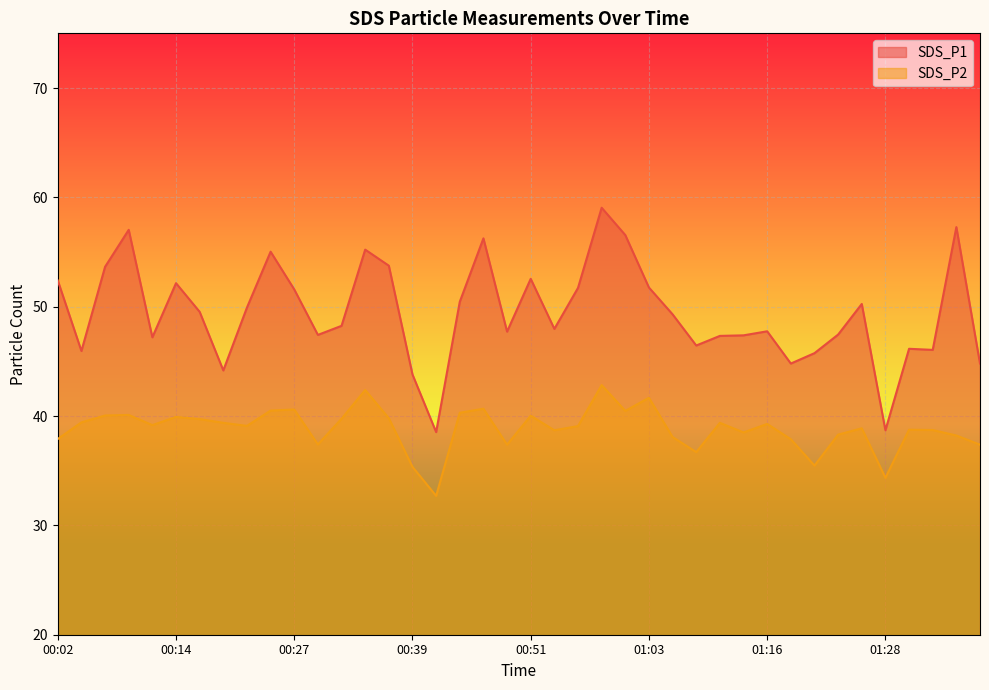

At which category is the sum across all series the highest?

00:58